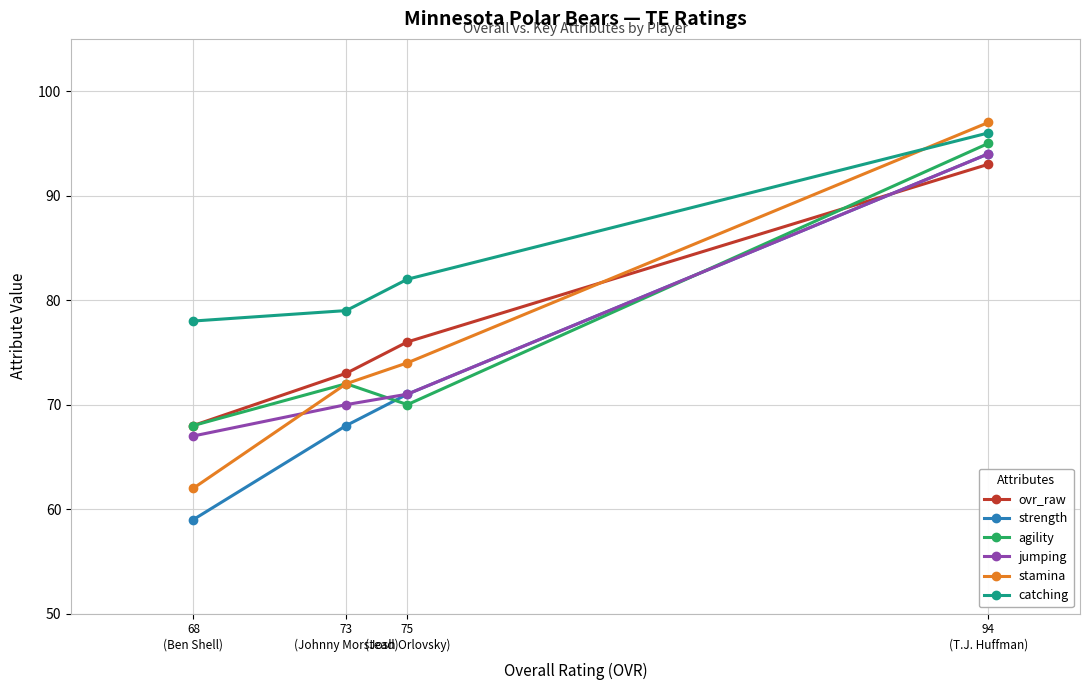

What are all the series names shown in the legend?

ovr_raw, strength, agility, jumping, stamina, catching